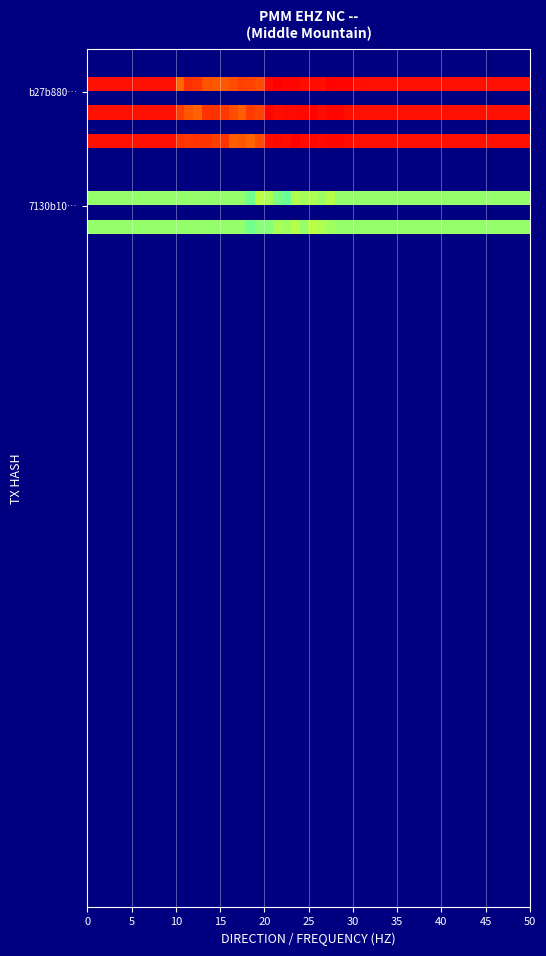

Which series has the largest range (max minus min)?

b27b880fb5b00a3092855ffc133a0817d7a1f50